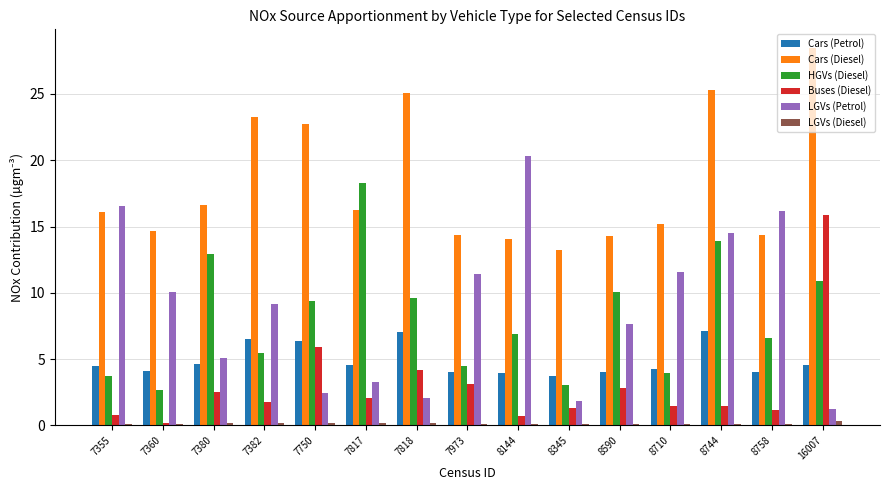

What is the sum of all LGVs (Diesel) values?

1.9